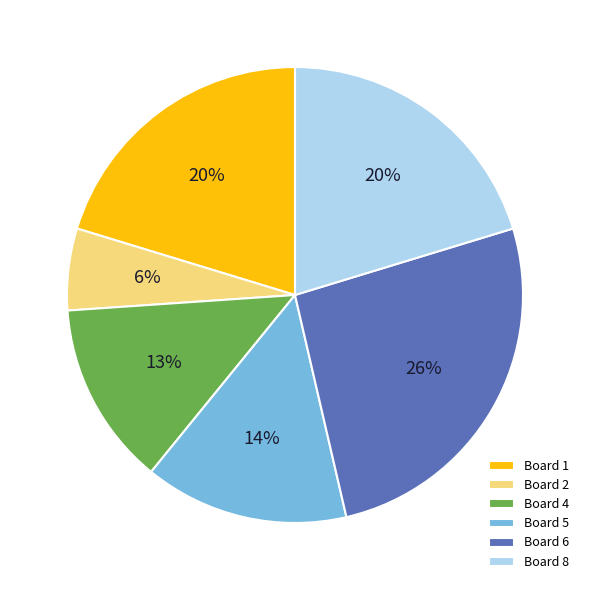

Does Board 2 account for over 50% of the chart?

No